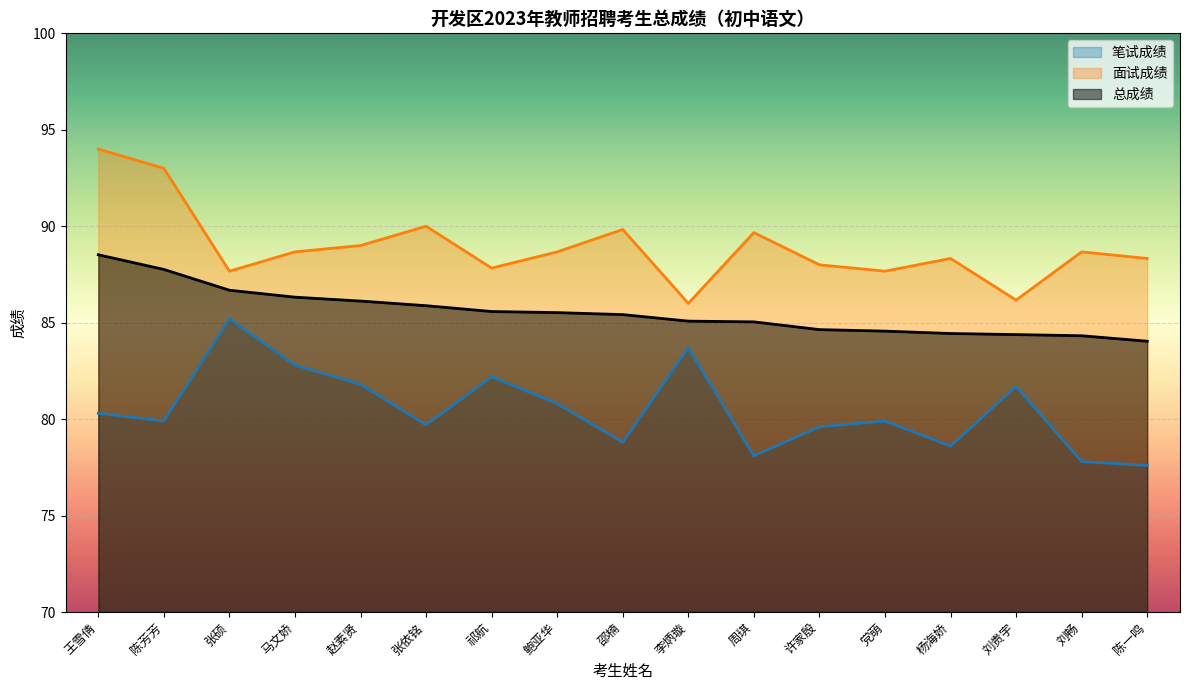

Read the 笔试成绩 value at 周琪.

78.1